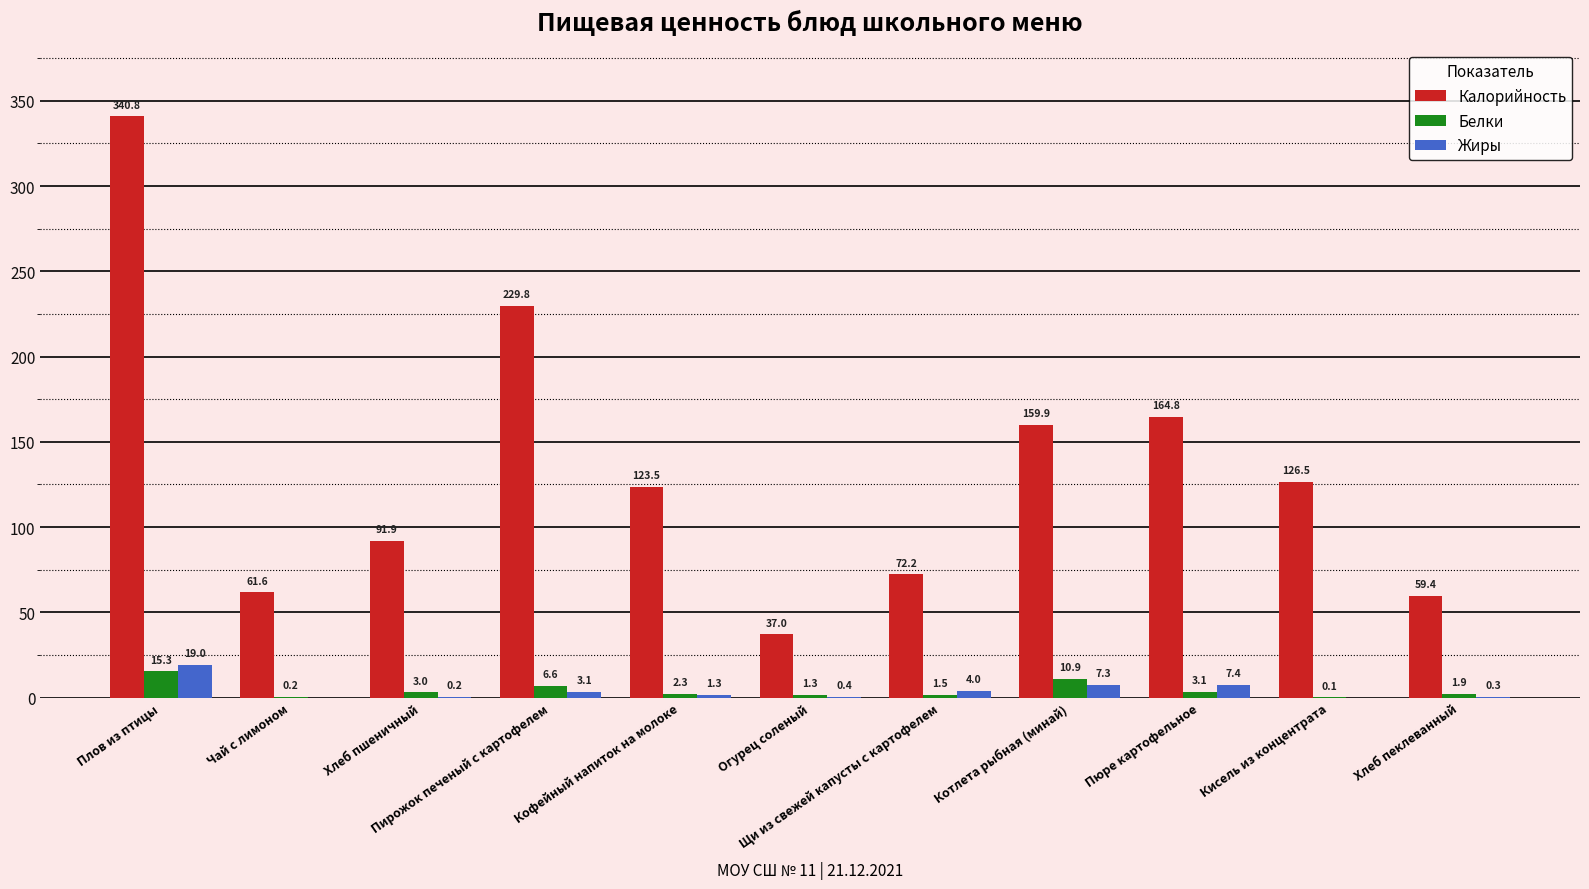

What is the greatest value displayed?

340.8